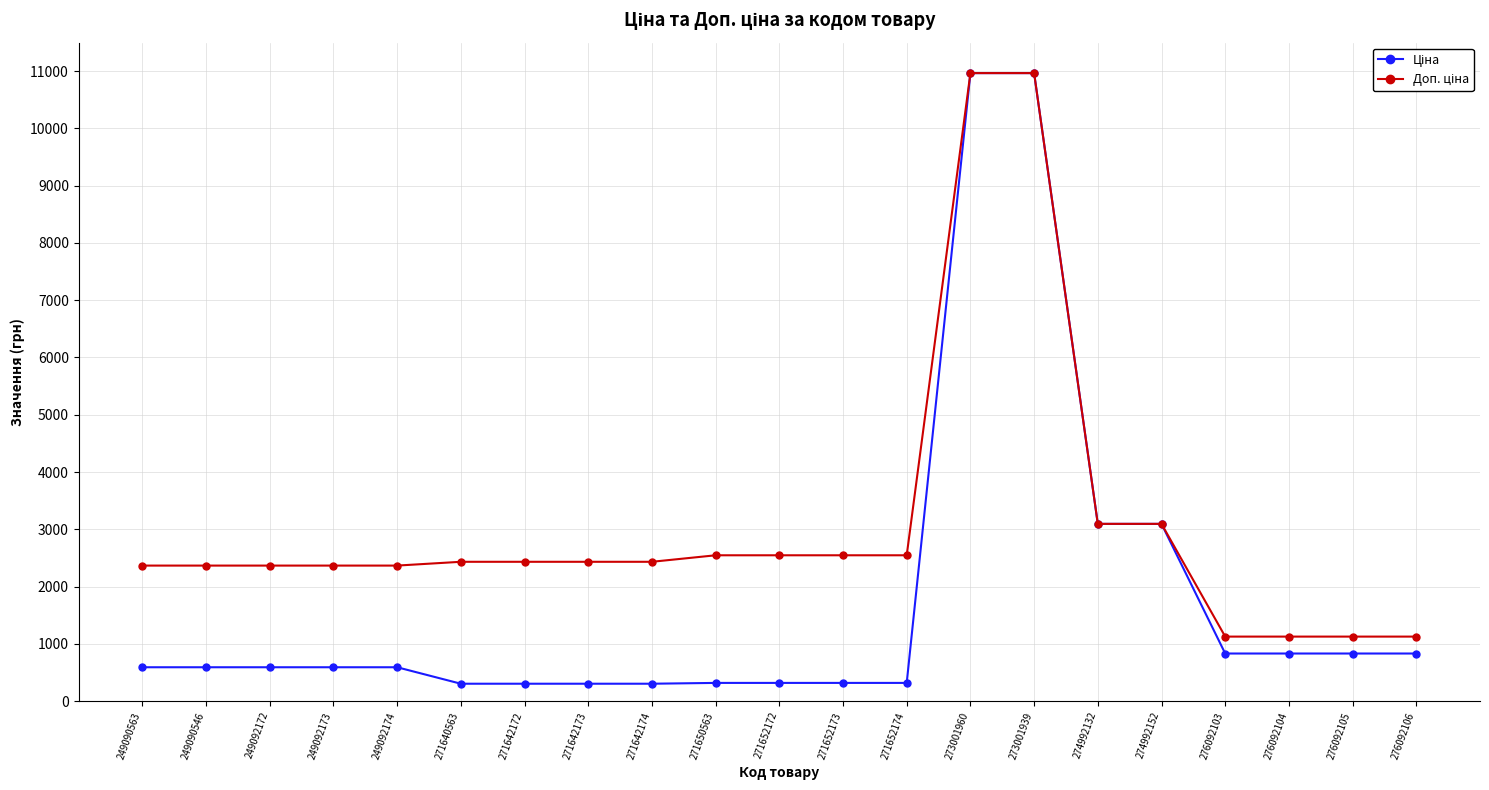

How many lines are shown in the chart?

2